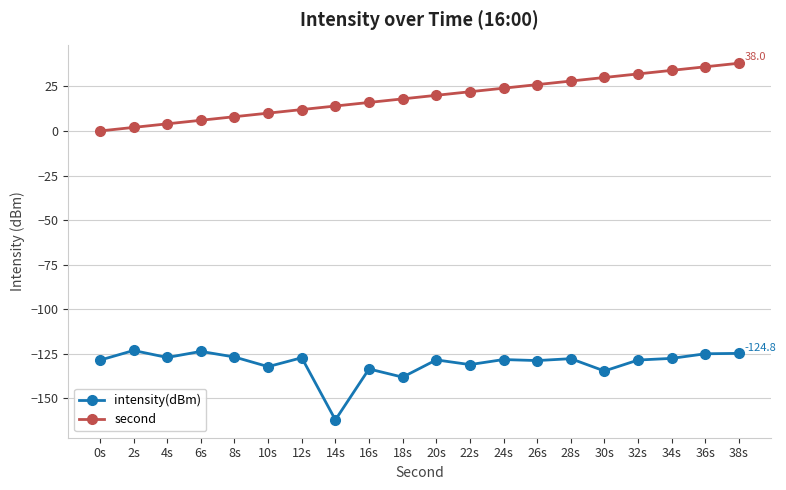

In intensity(dBm), how many points are lower than both neighbors (excluding endpoints)?

7